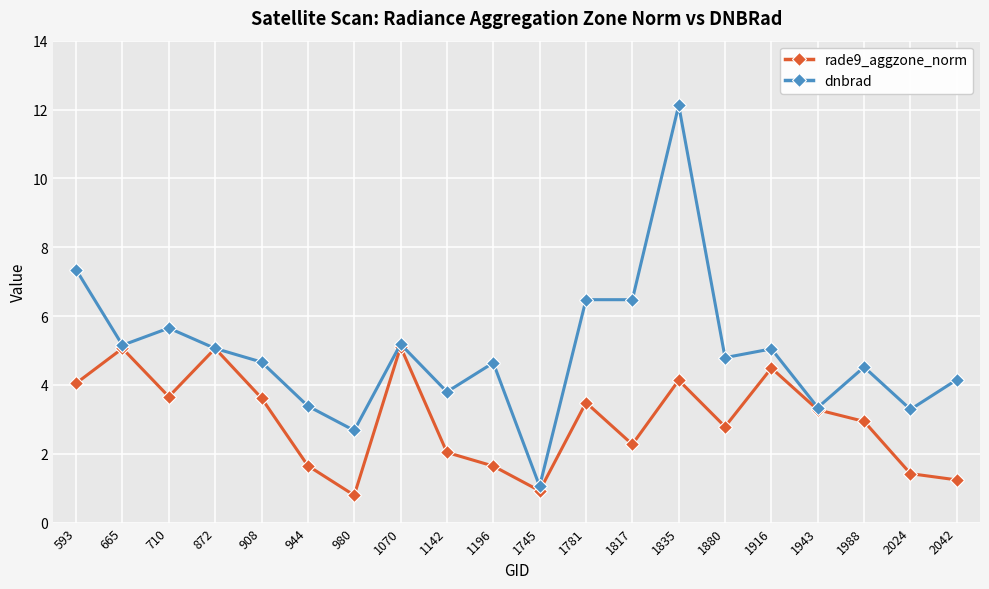

True or false: rade9_aggzone_norm has a value of 1.6 at 1745.

False